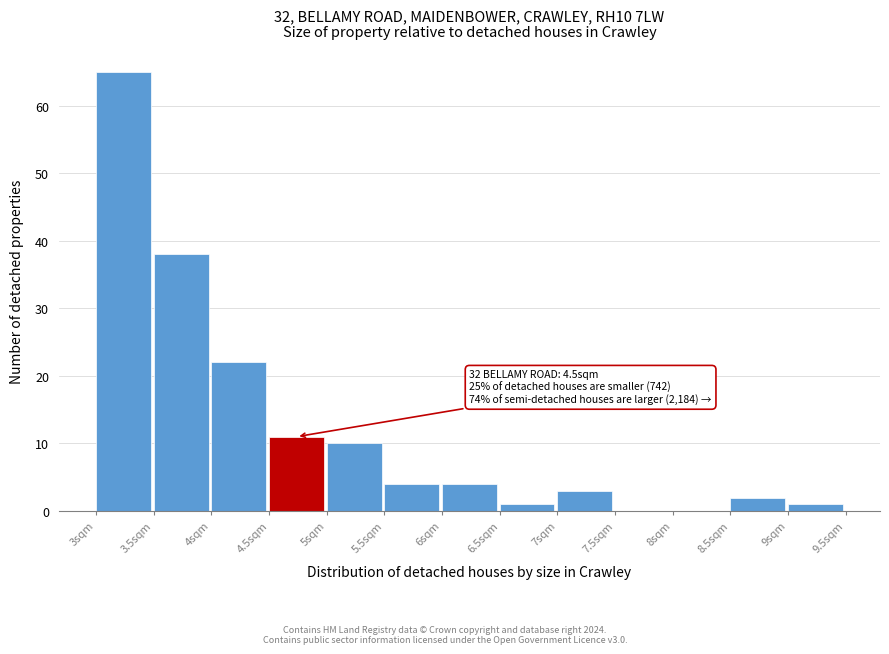

Which range on the x-axis has the tallest bar?

3.0 to 3.5